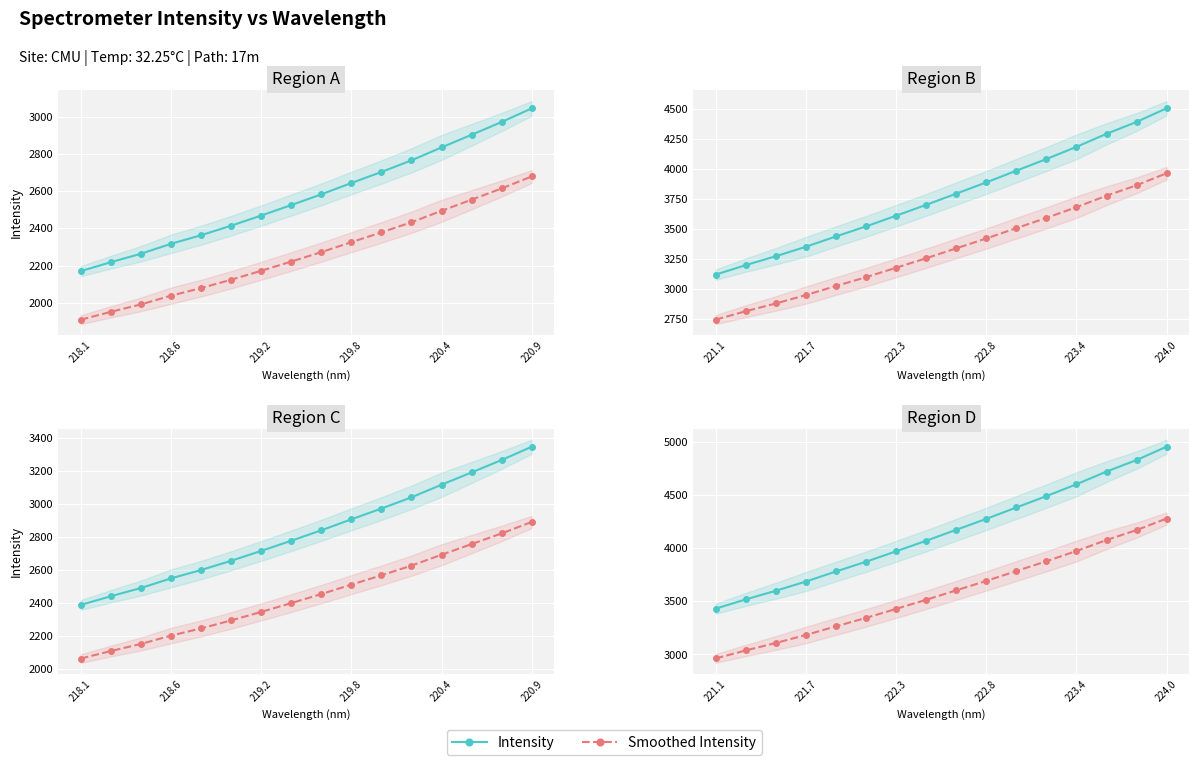

What is the greatest value displayed?

4952.6